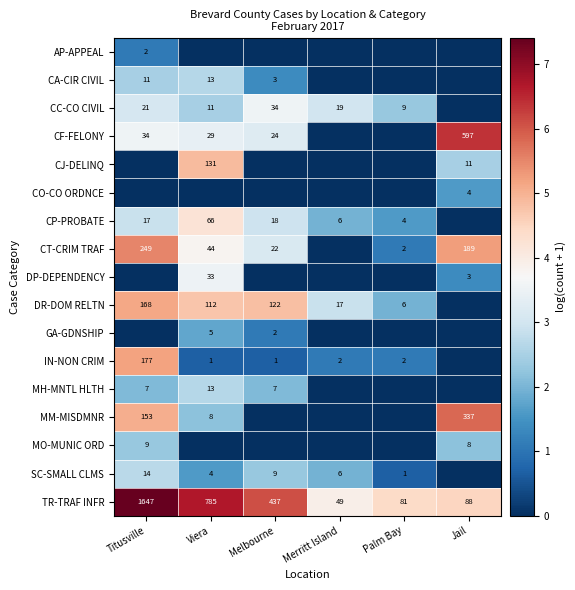

Which category has the lowest value across all series?

Viera